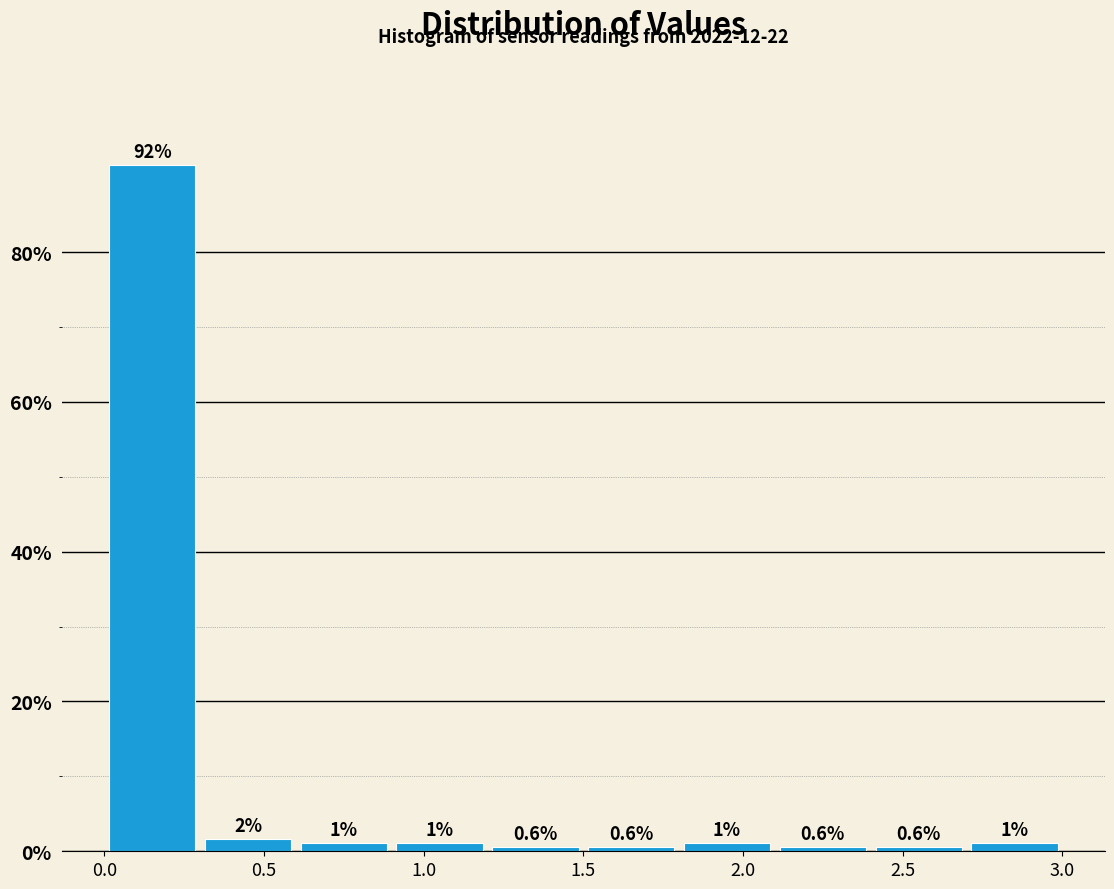

Which range on the x-axis has the tallest bar?

0.0 to 0.3